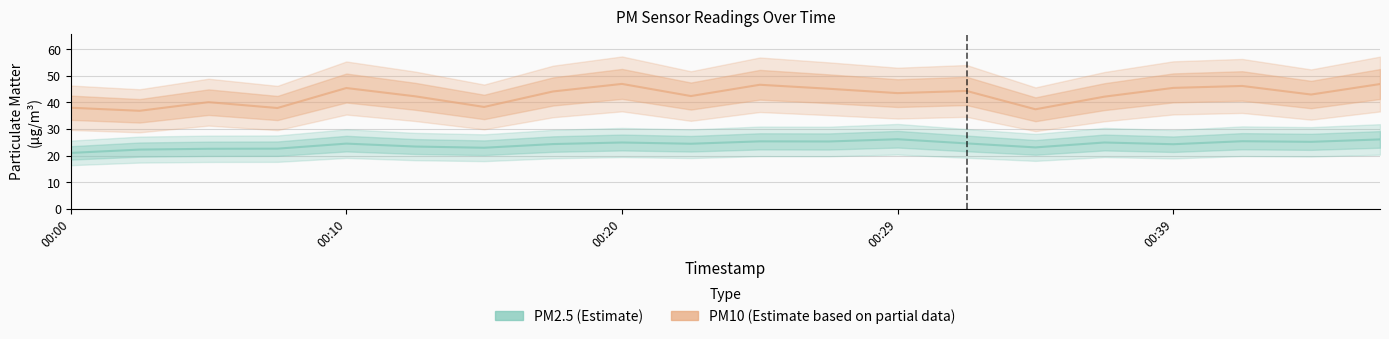

True or false: P1 and P2 cross at least once.

False